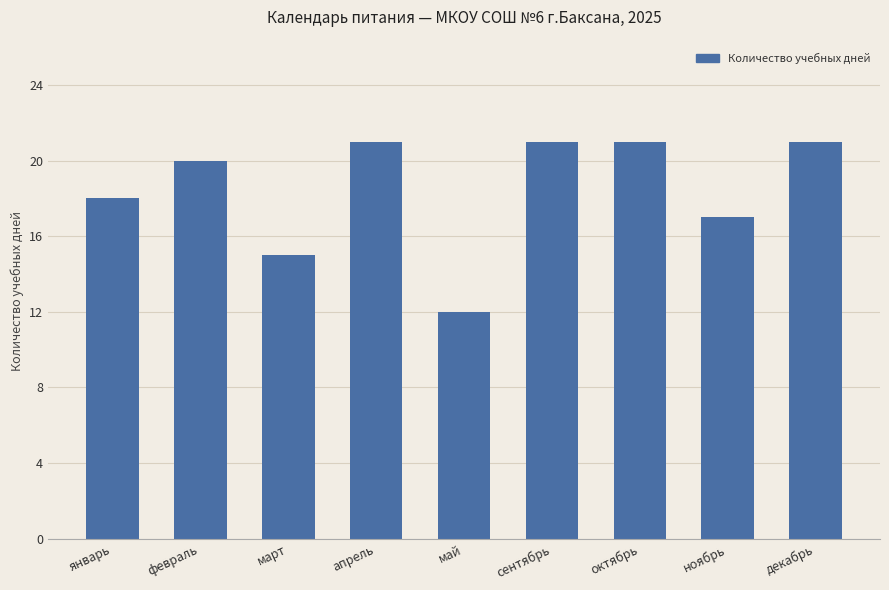

Reading left to right, list all the values displayed in this chart.

18	20	15	21	12	21	21	17	21